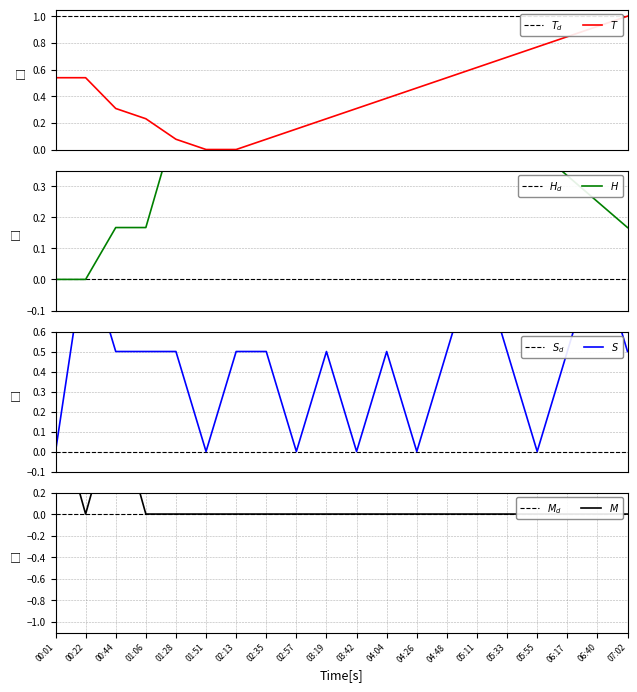

At which label is Min_cycle closest to 0?

00:22